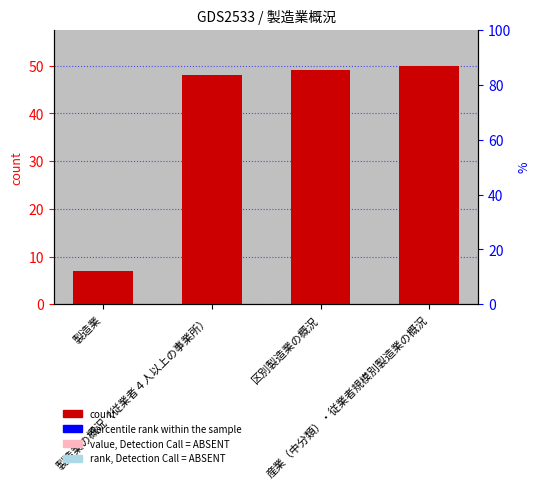

Rank the categories by value from highest to lowest.

産業（中分類）・従業者規模別製造業の概況, 区別製造業の概況, 製造業の概況（従業者４人以上の事業所）, 製造業